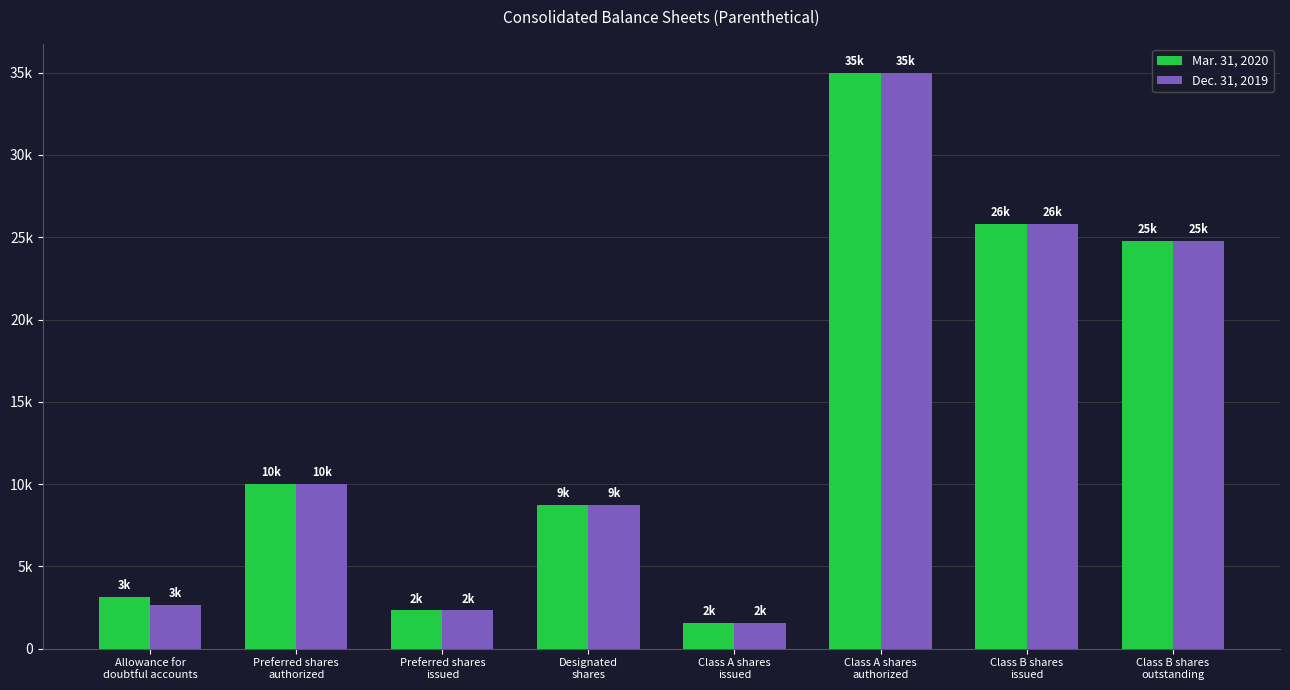

What are all the series names shown in the legend?

Mar. 31, 2020, Dec. 31, 2019